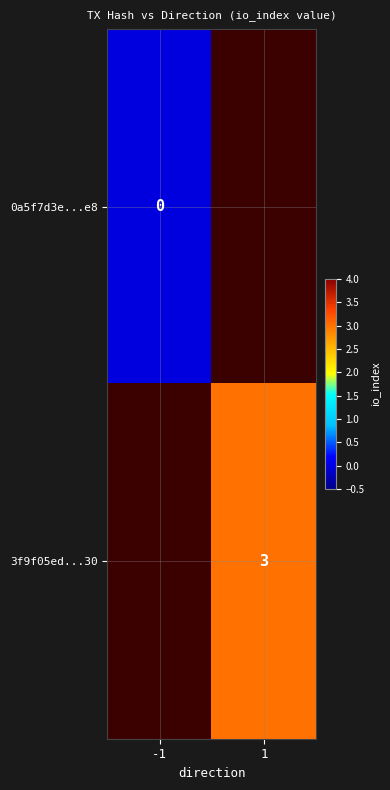

Rank the series at -1 from lowest to highest value.

0a5f7d3e...e8, 3f9f05ed...30